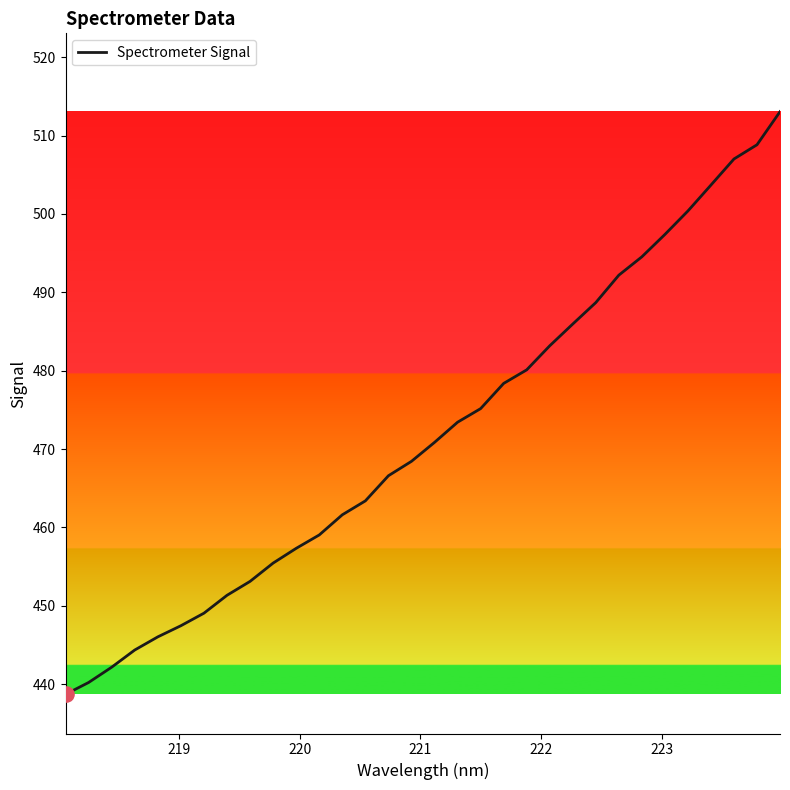

What is the greatest value displayed?

513.0